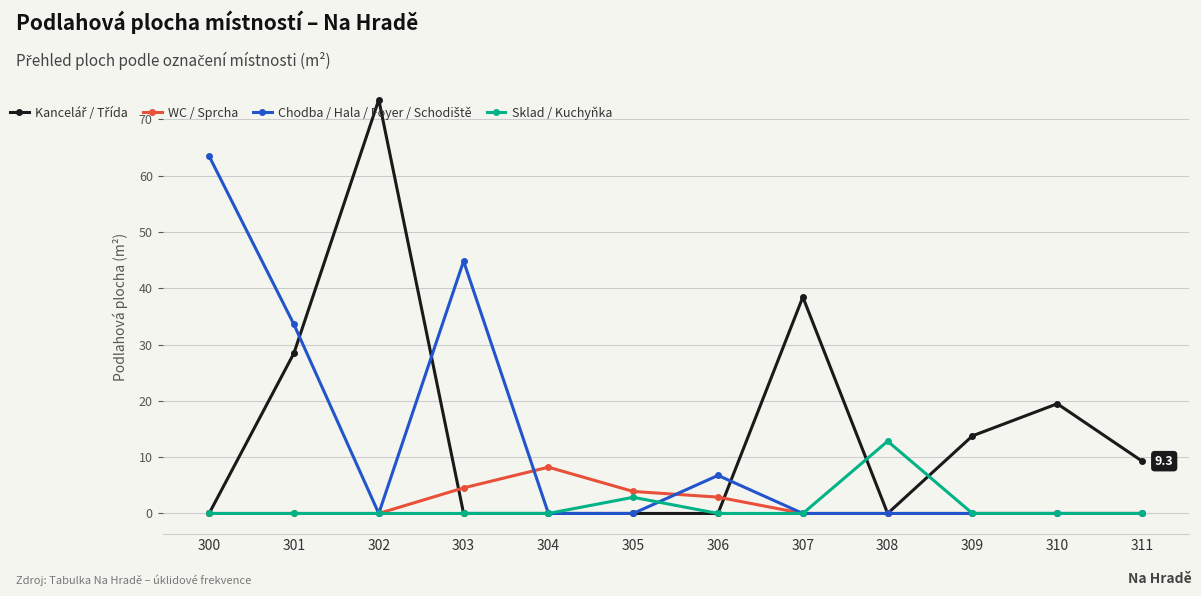

At how many categories does at least one series exceed 71?

1